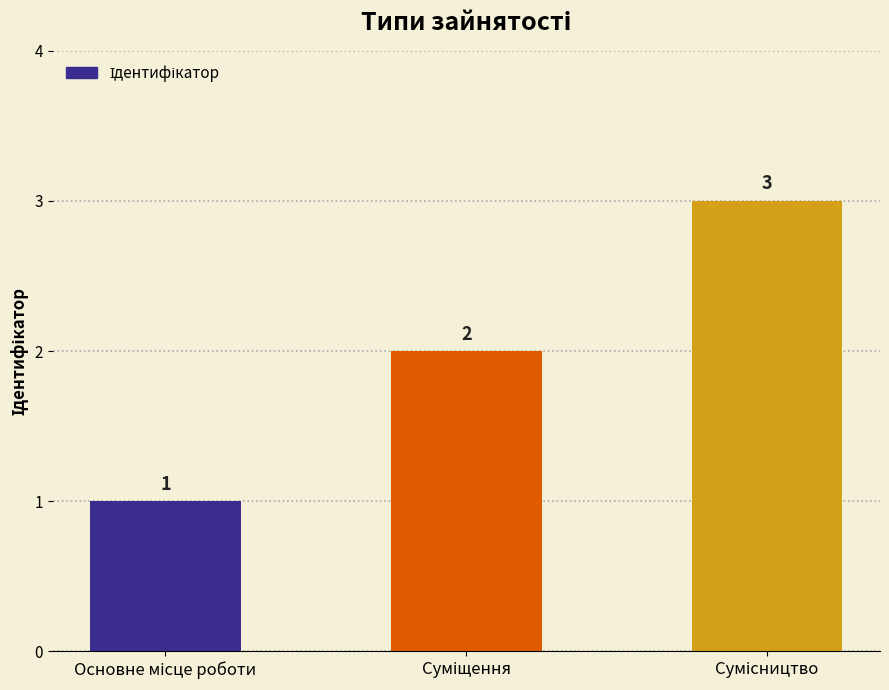

What is the greatest value displayed?

3